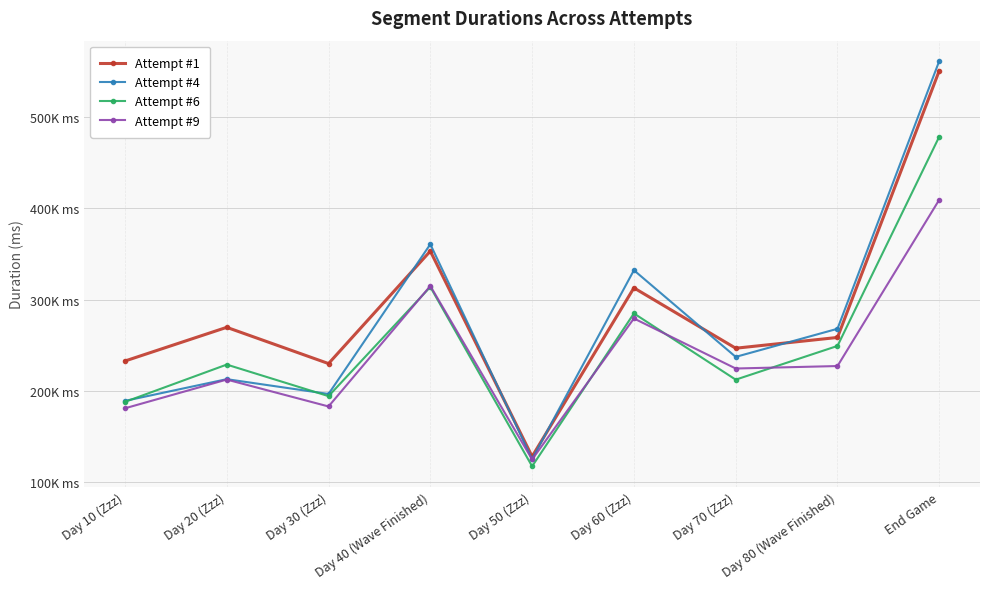

What are all the series names shown in the legend?

Attempt #1, Attempt #4, Attempt #6, Attempt #9